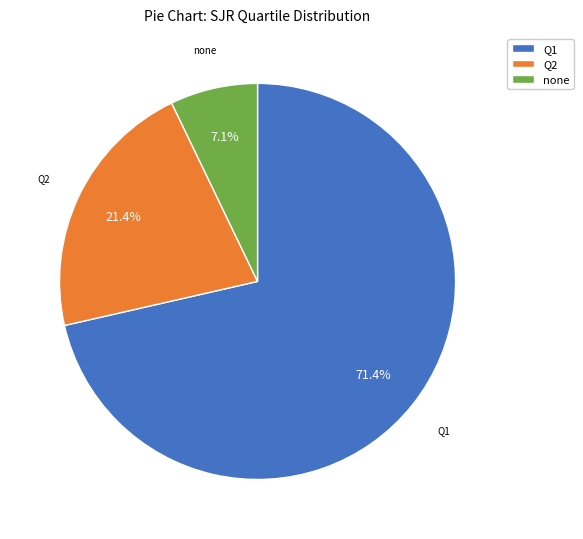

Count the number of slices in the pie.

3